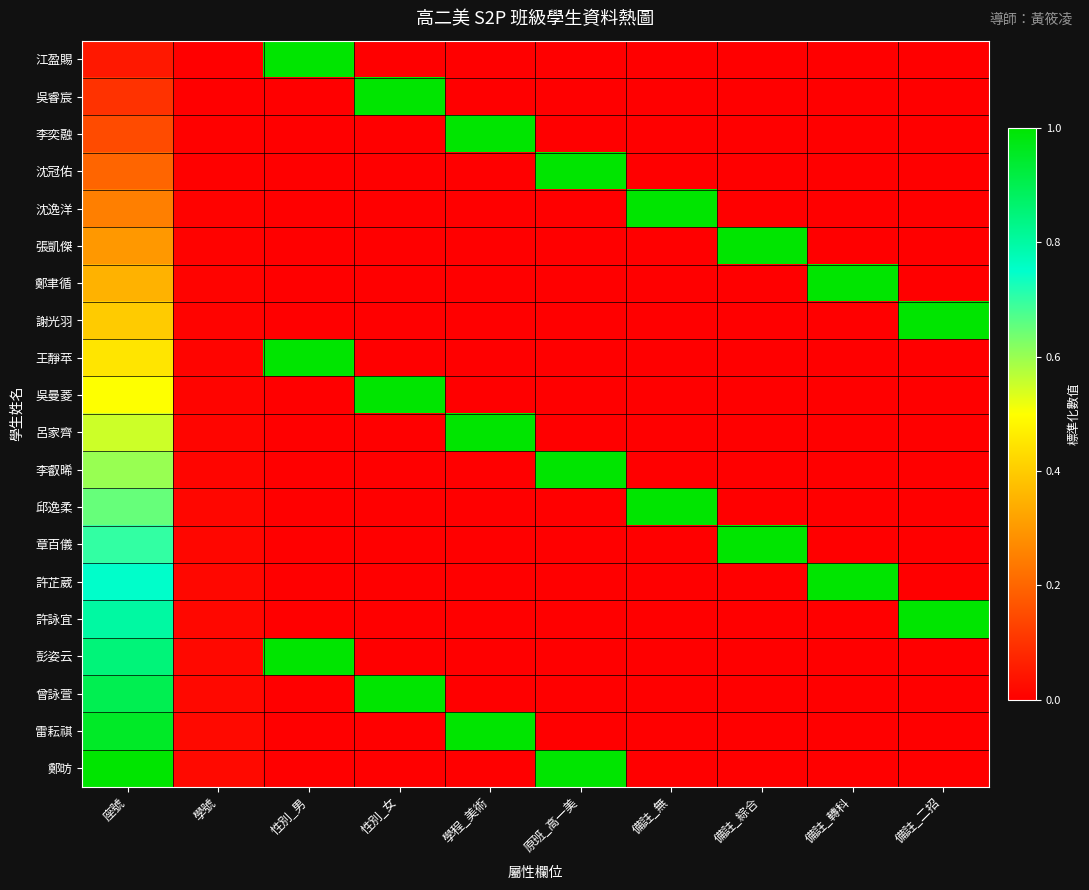

Count the number of categories in the chart.

10